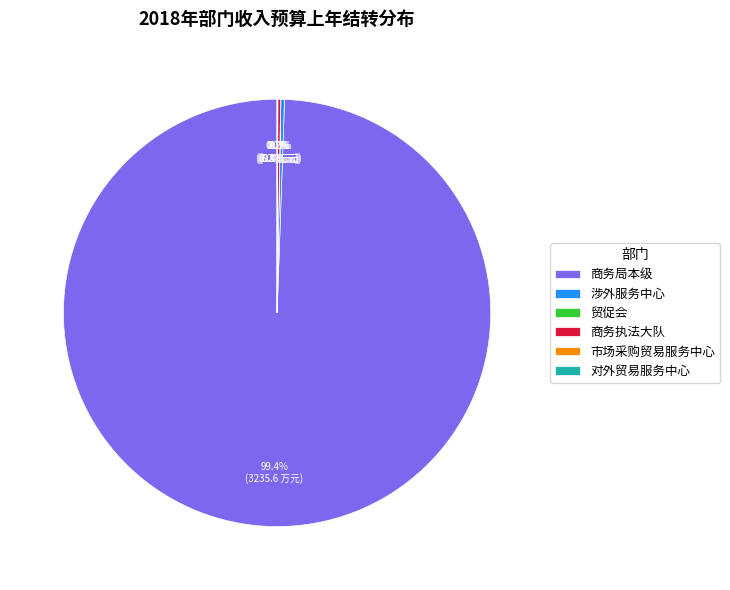

Which slice is the largest?

商务局本级